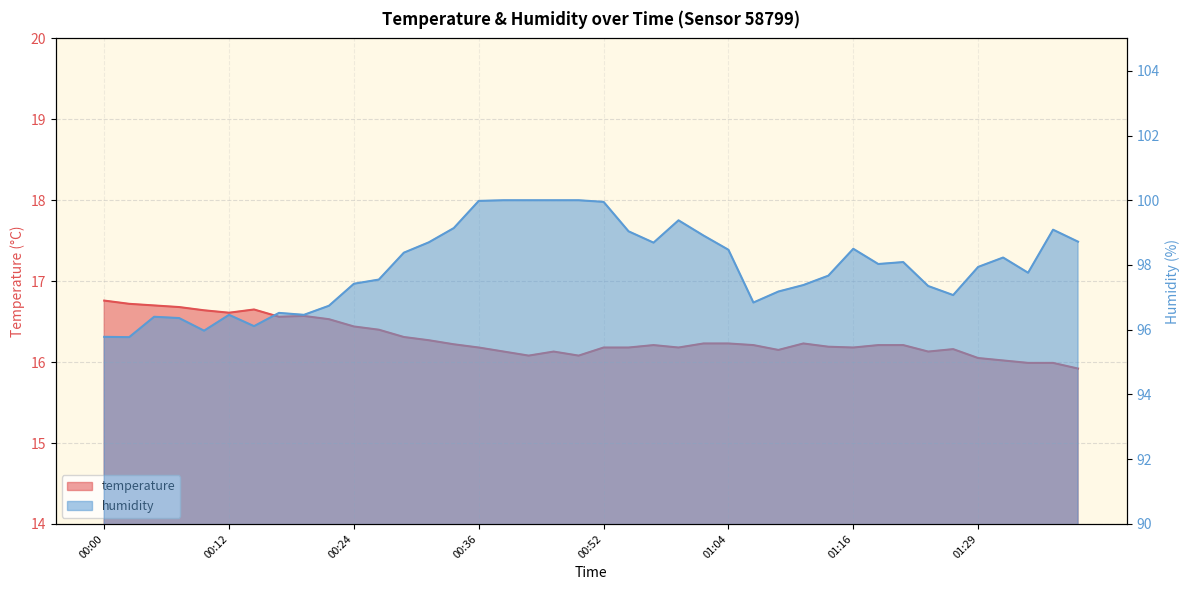

True or false: temperature has more than 2 interior local peaks.

True